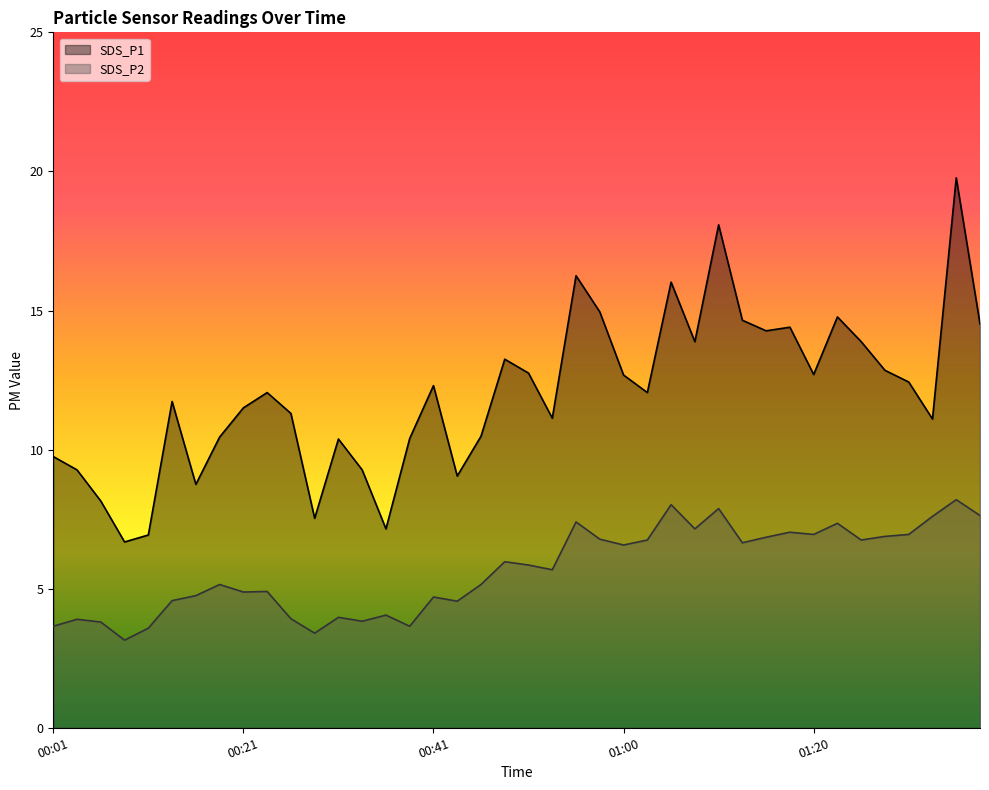

True or false: SDS_P2 and SDS_P1 cross at least once.

False